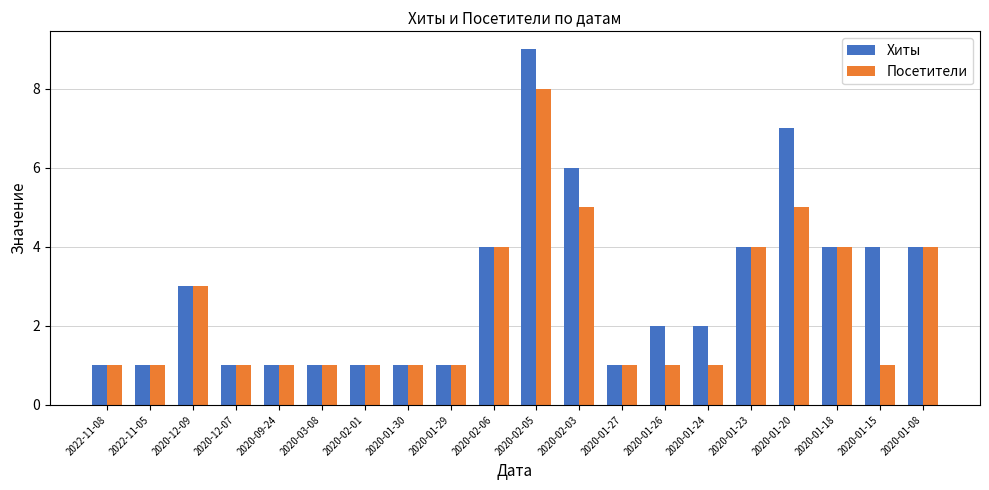

What is the average value of the Хиты series?

3